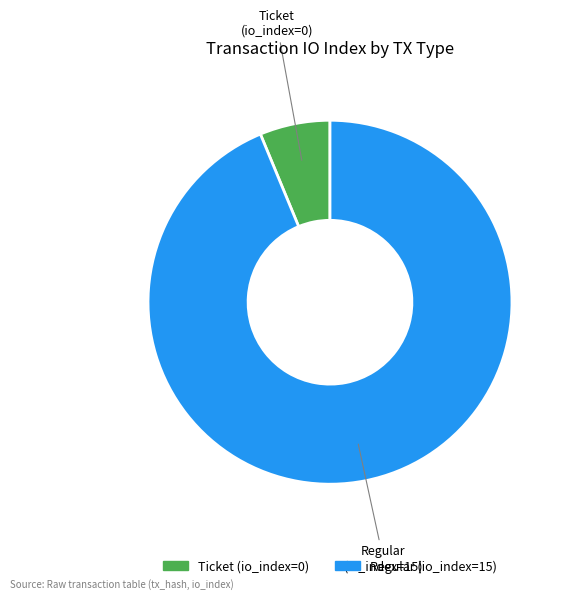

Is there a majority slice in this chart?

Yes